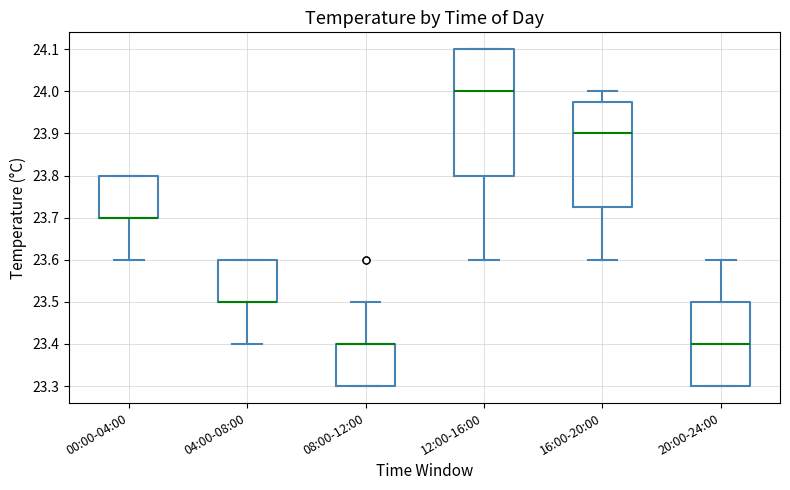

Comparing the boxes themselves (not the whiskers), which one is the tallest?

12:00-16:00